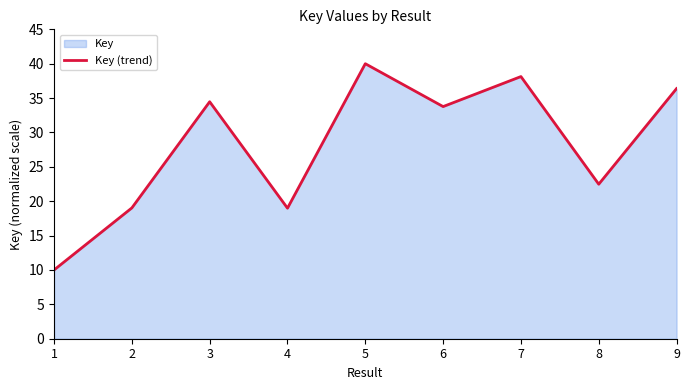

Count the number of data series in this chart.

1